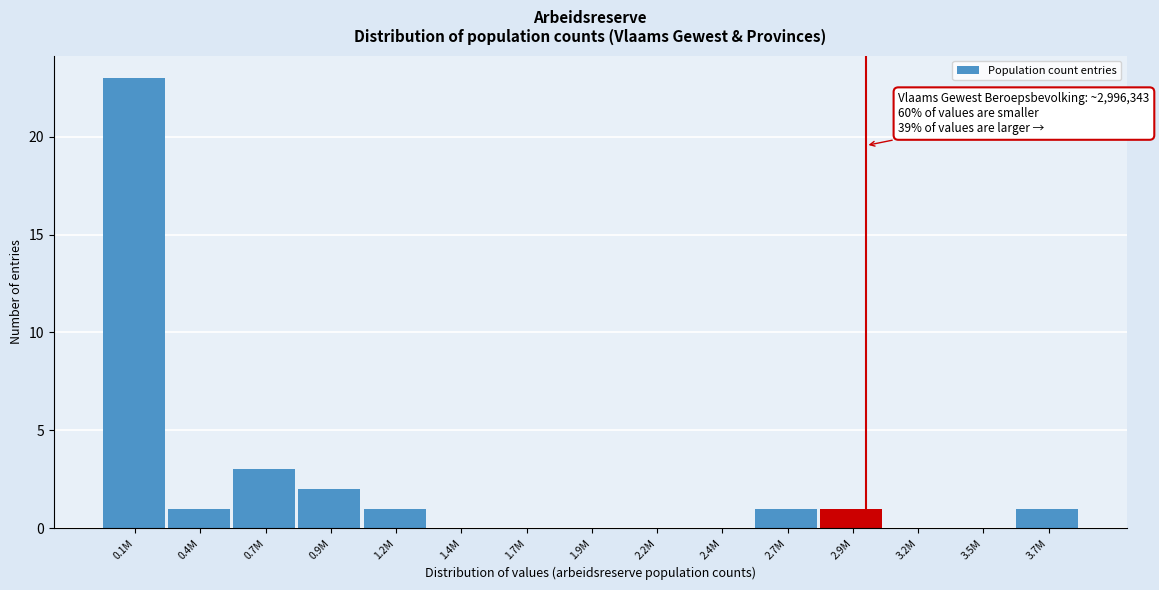

Reading left to right, what are all the values shown in this chart?

0.1M=23	0.4M=1	0.7M=3	0.9M=2	1.2M=1	1.4M=0	1.7M=0	1.9M=0	2.2M=0	2.4M=0	2.7M=1	2.9M=1	3.2M=0	3.5M=0	3.7M=1